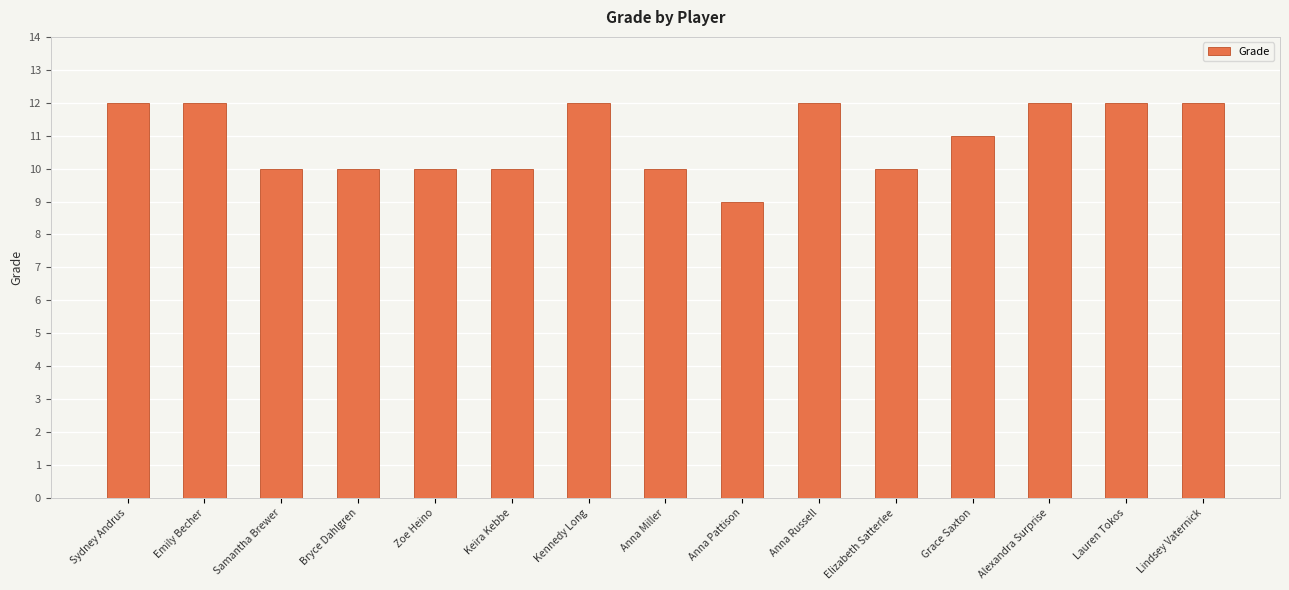

What is the change in value from Bryce Dahlgren to Anna Russell?

+2